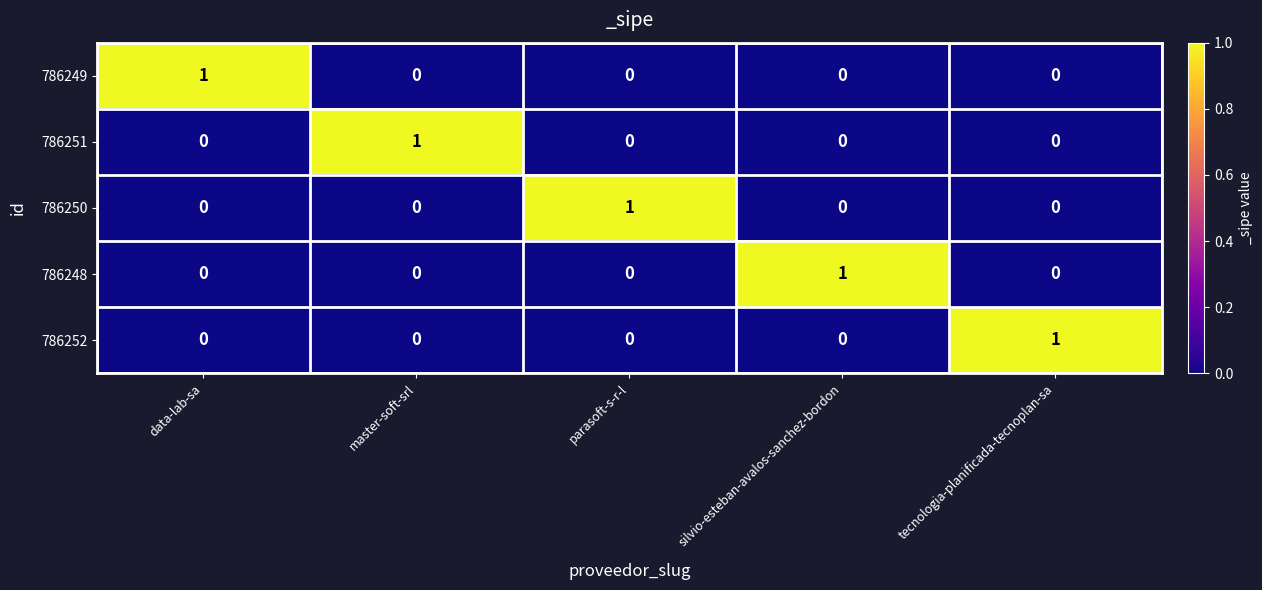

At how many categories does at least one series exceed 0?

5